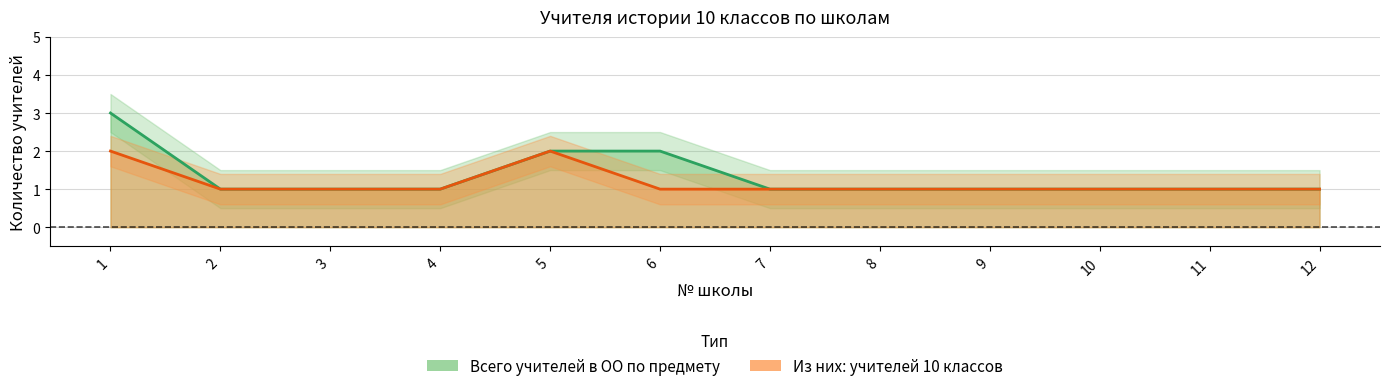

True or false: Всего учителей в ОО по предмету and Из них: учителей 10 классов intersect in this chart.

False